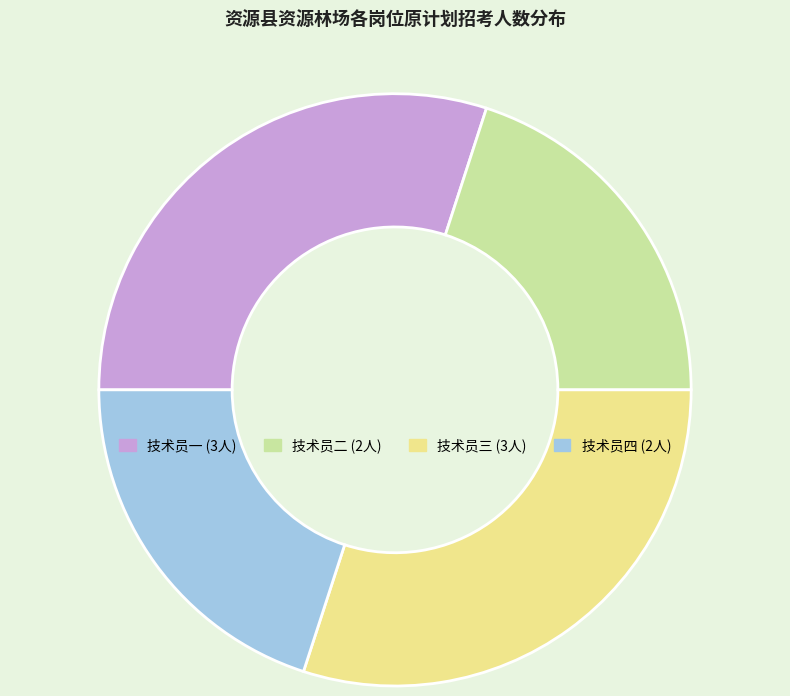

Approximately how many times larger is the value at 技术员四 compared to 技术员一?

0.7